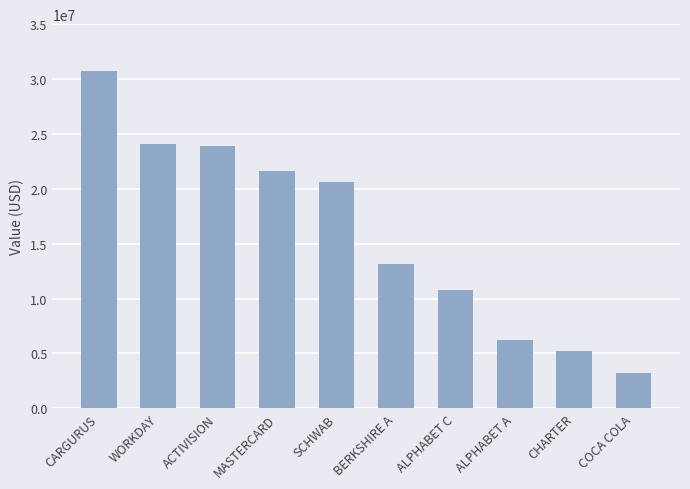

What is the ratio of the value at CARGURUS to the value at CHARTER?

5.8